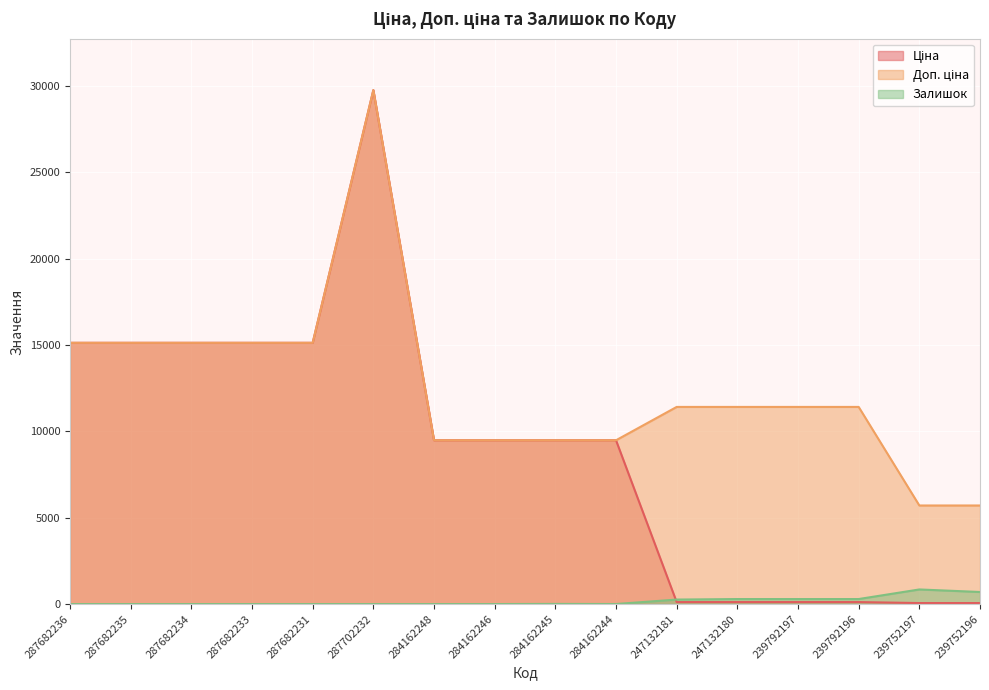

At which label is Ціна closest to 14902?

287682236